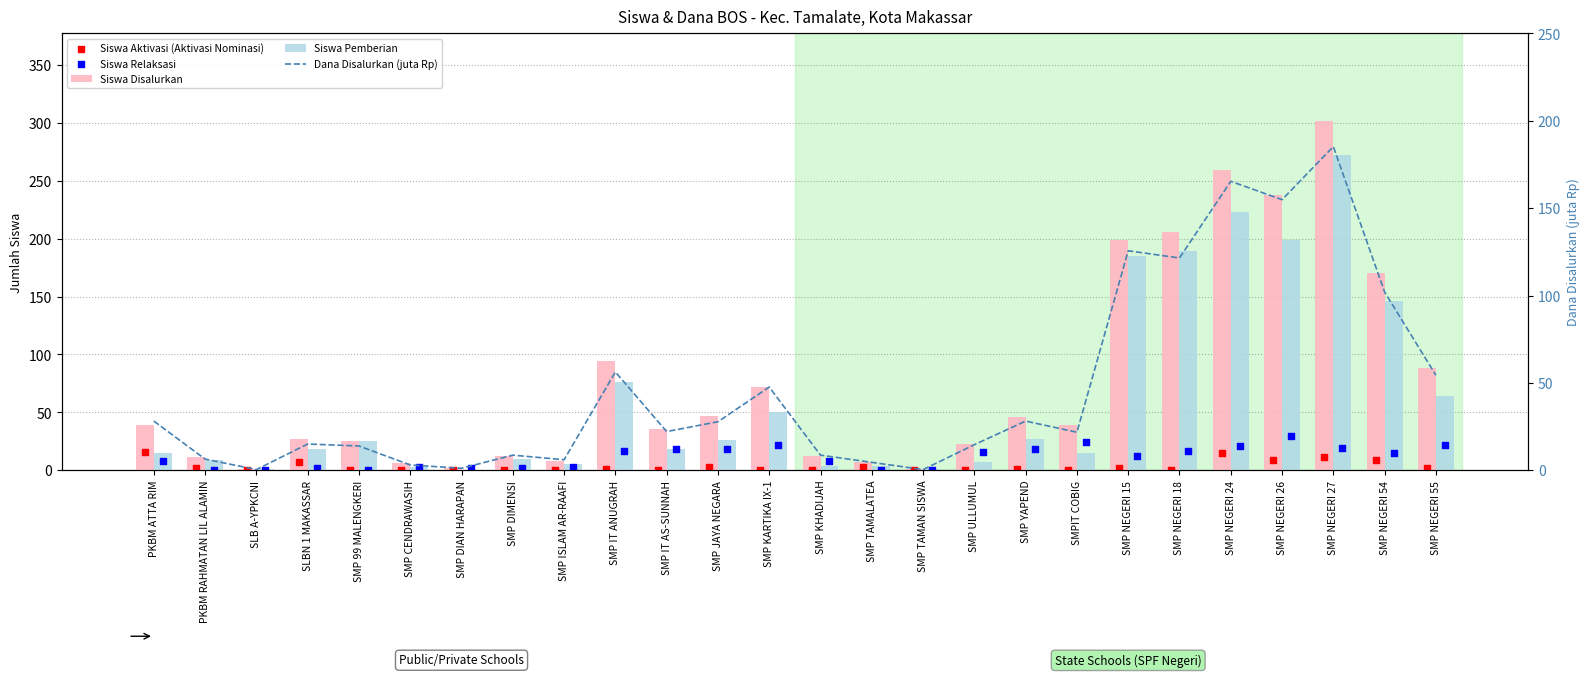

What is the total value across all series at SMP ISLAM AR-RAAFI?

22.0